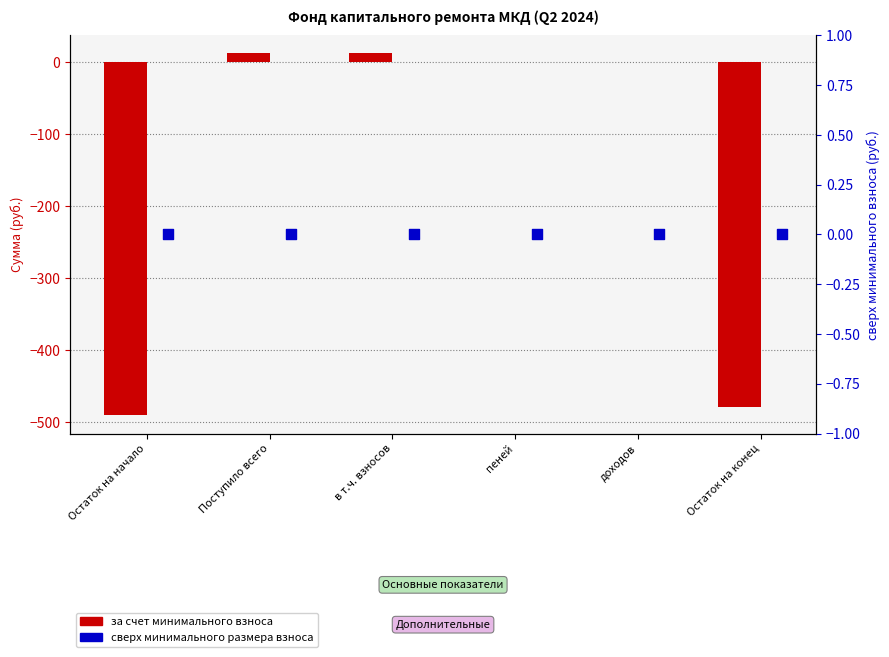

Which series has the largest total across all categories?

сверх минимального размера взноса